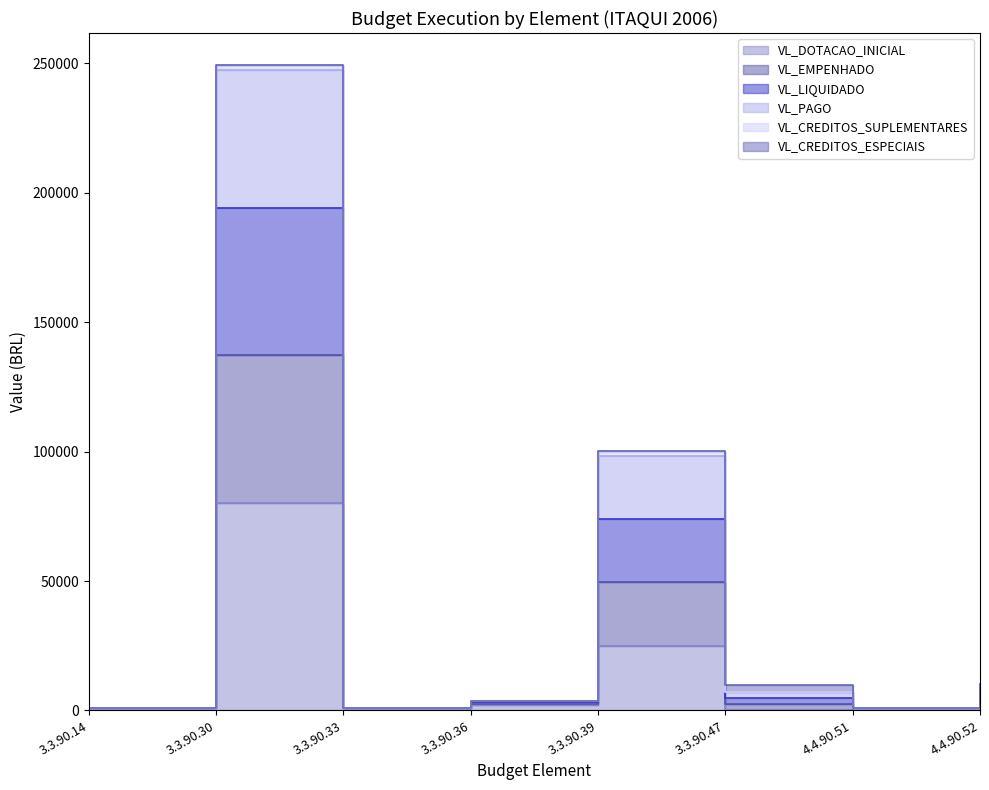

Which series has the largest range (max minus min)?

VL_EMPENHADO